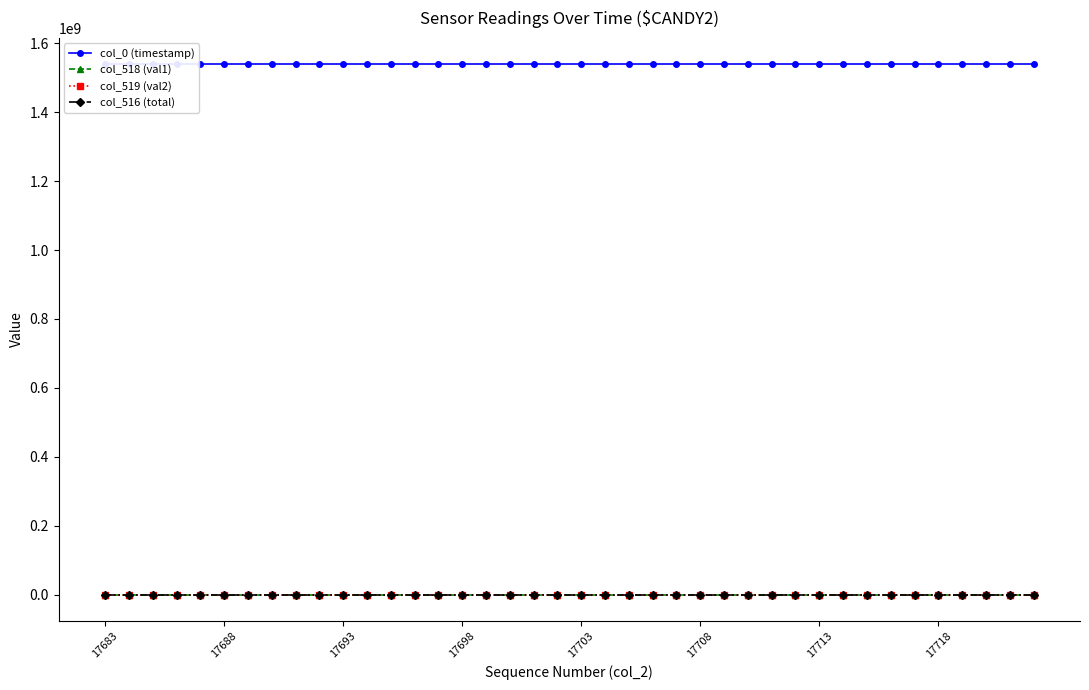

True or false: col_516 (total) has more than 0 interior local peaks.

True